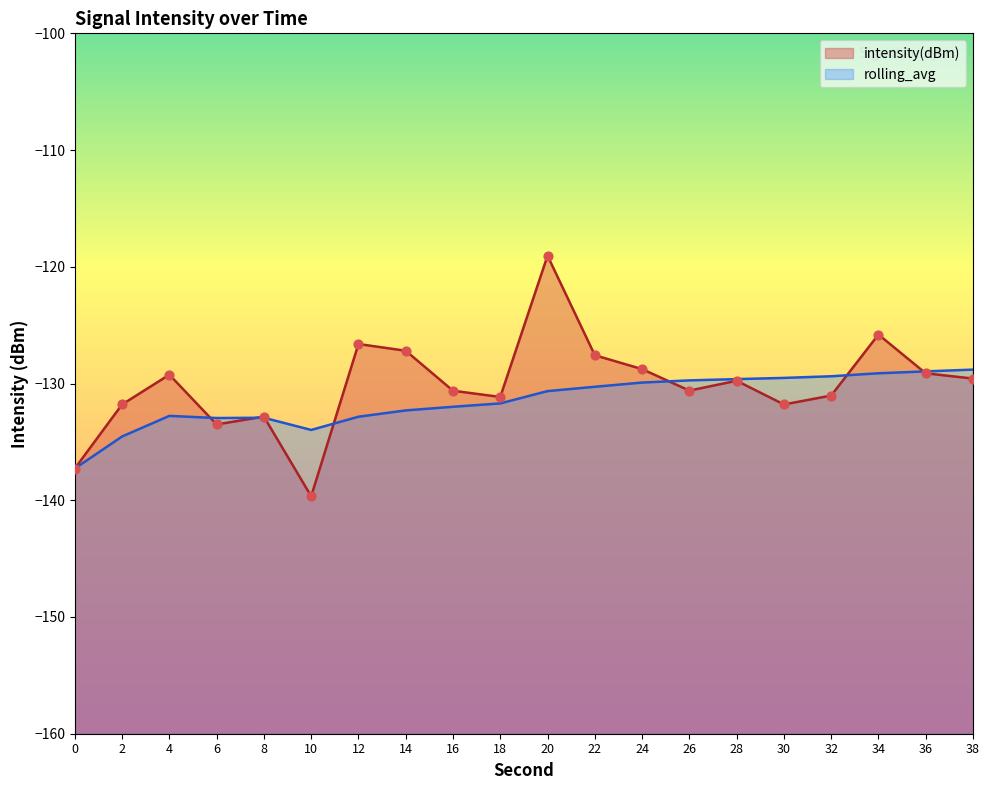

What are all the series names shown in the legend?

intensity(dBm), rolling_avg